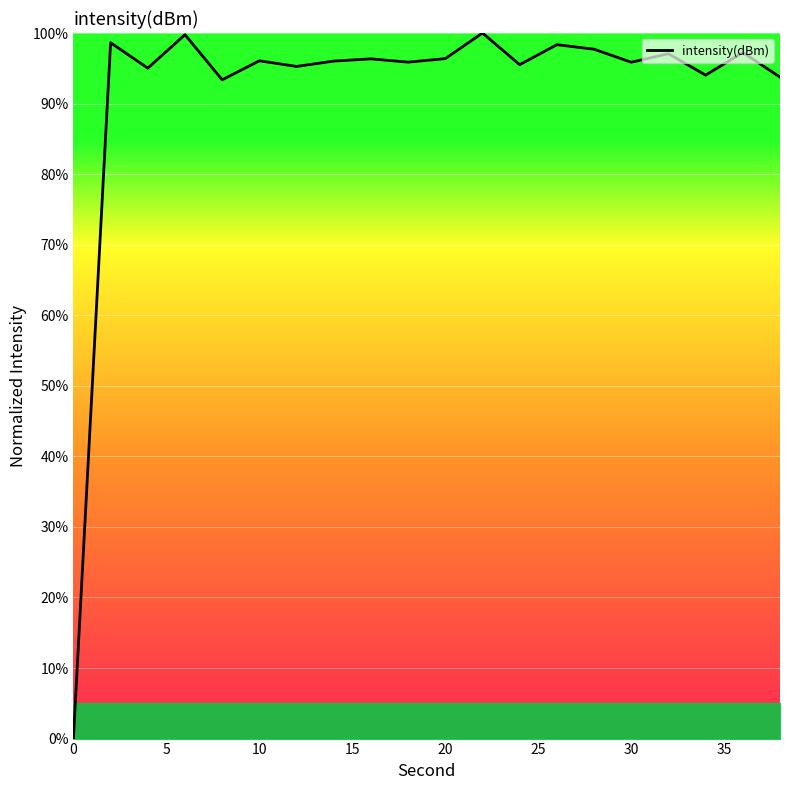

What is the difference between the maximum and minimum values?

100.0